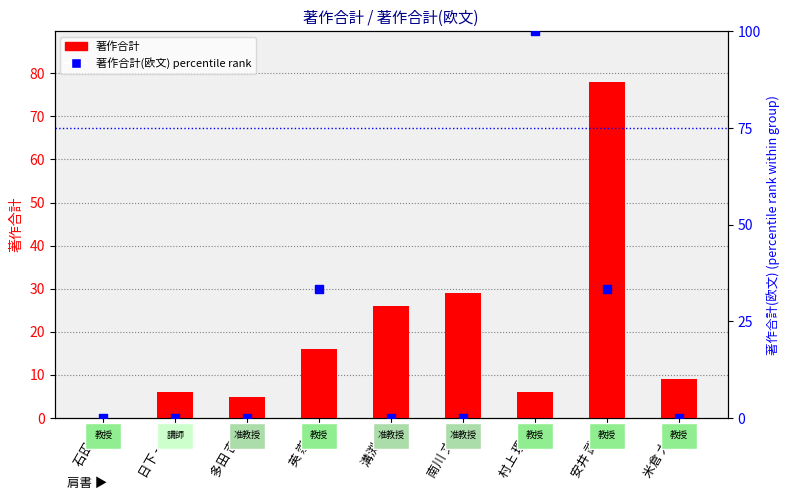

Which series has the largest Y range (max minus min)?

著作合計(欧文)